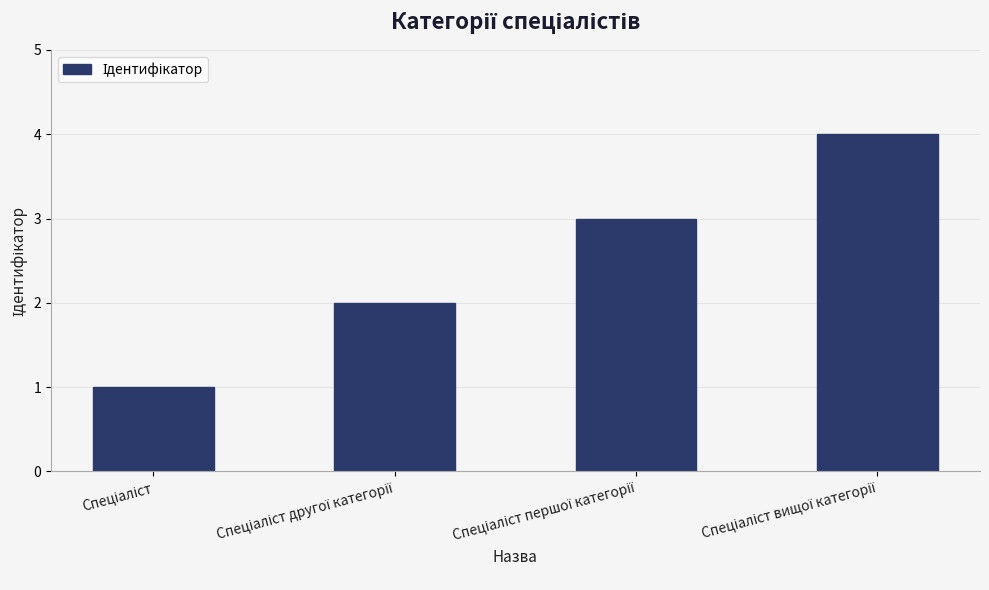

What is the maximum value shown in the chart?

4